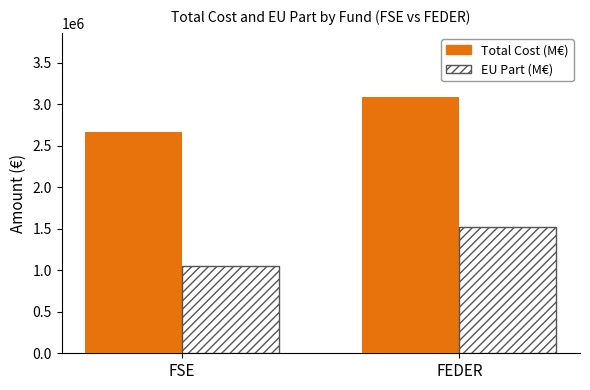

Which category has the highest value across all series?

FEDER